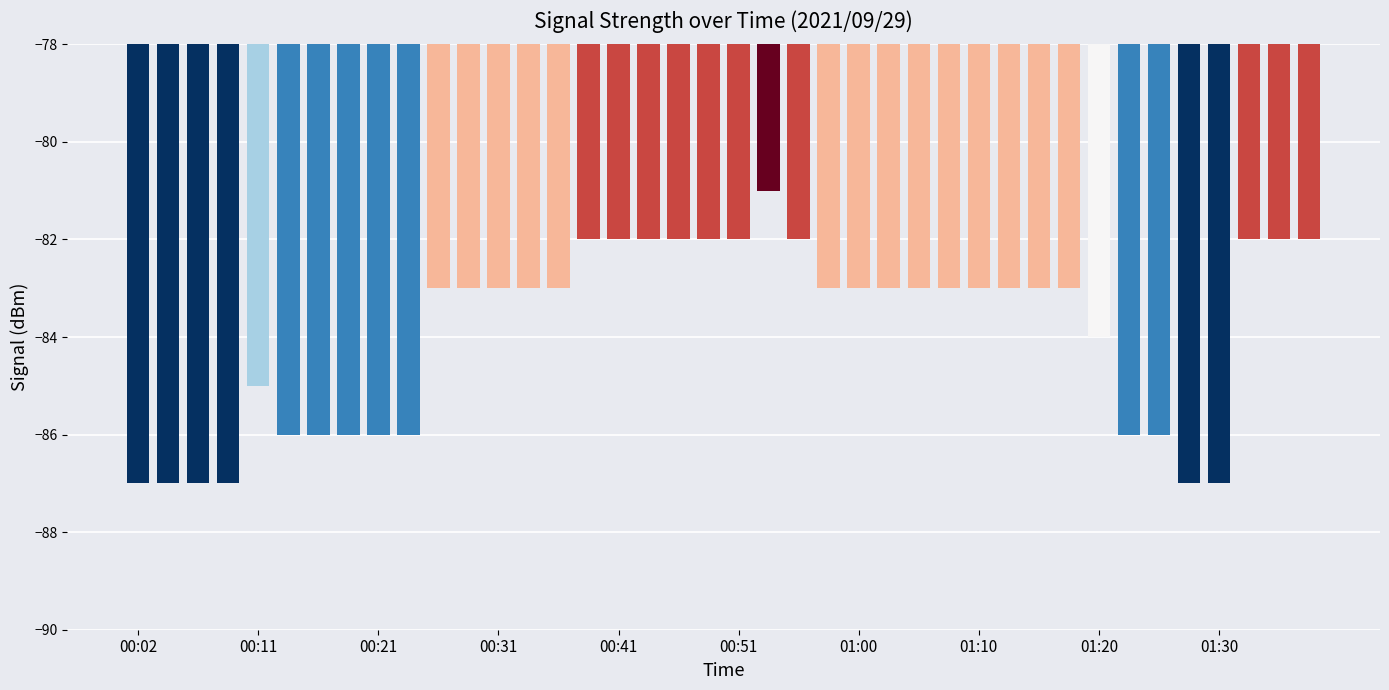

What is the maximum value shown in the chart?

-81